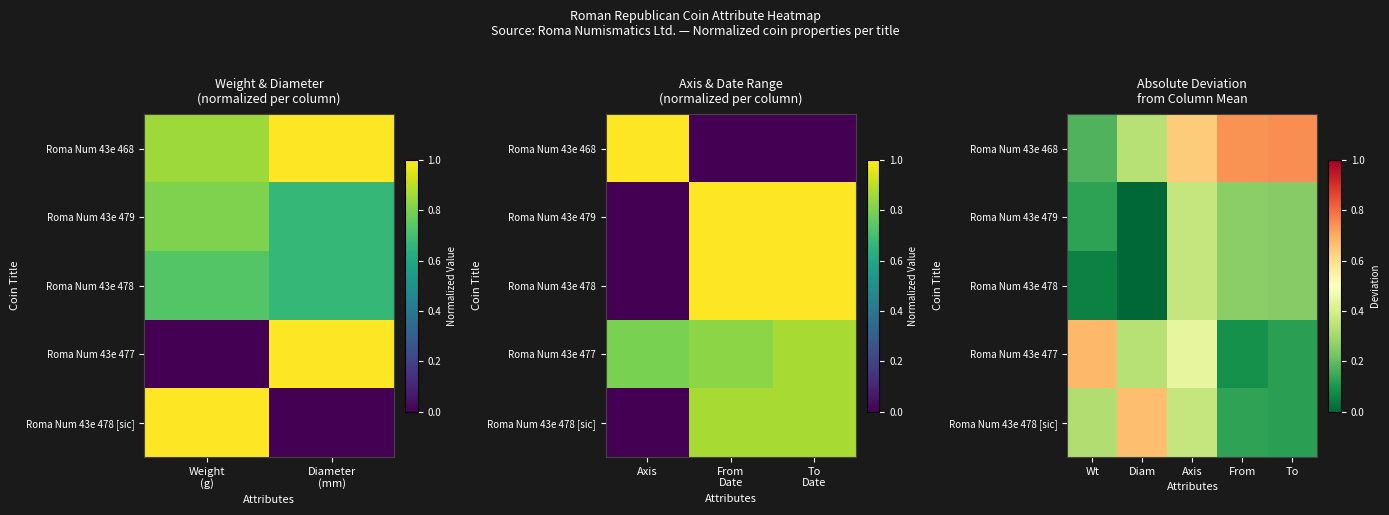

Rank the series at Axis from highest to lowest value.

Roma Num 43e 468, Roma Num 43e 477, Roma Num 43e 479, Roma Num 43e 478, Roma Num 43e 478 [sic]